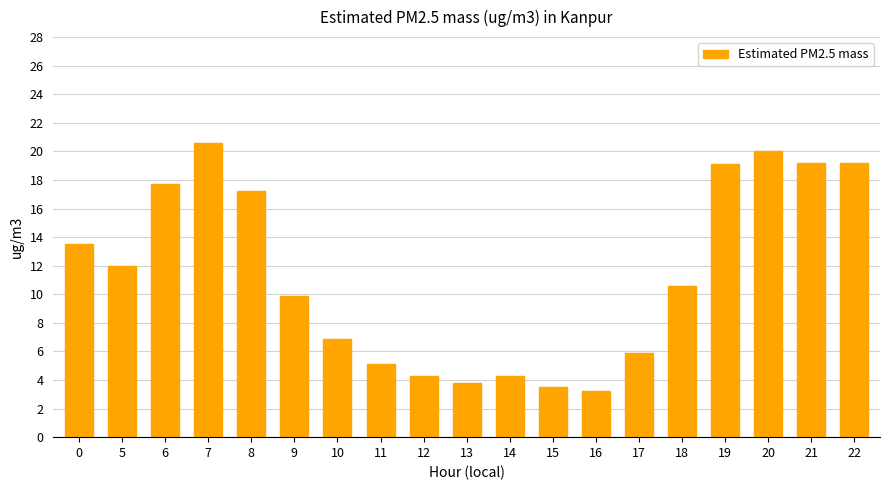

Where is the data nearest to the value 11?

18